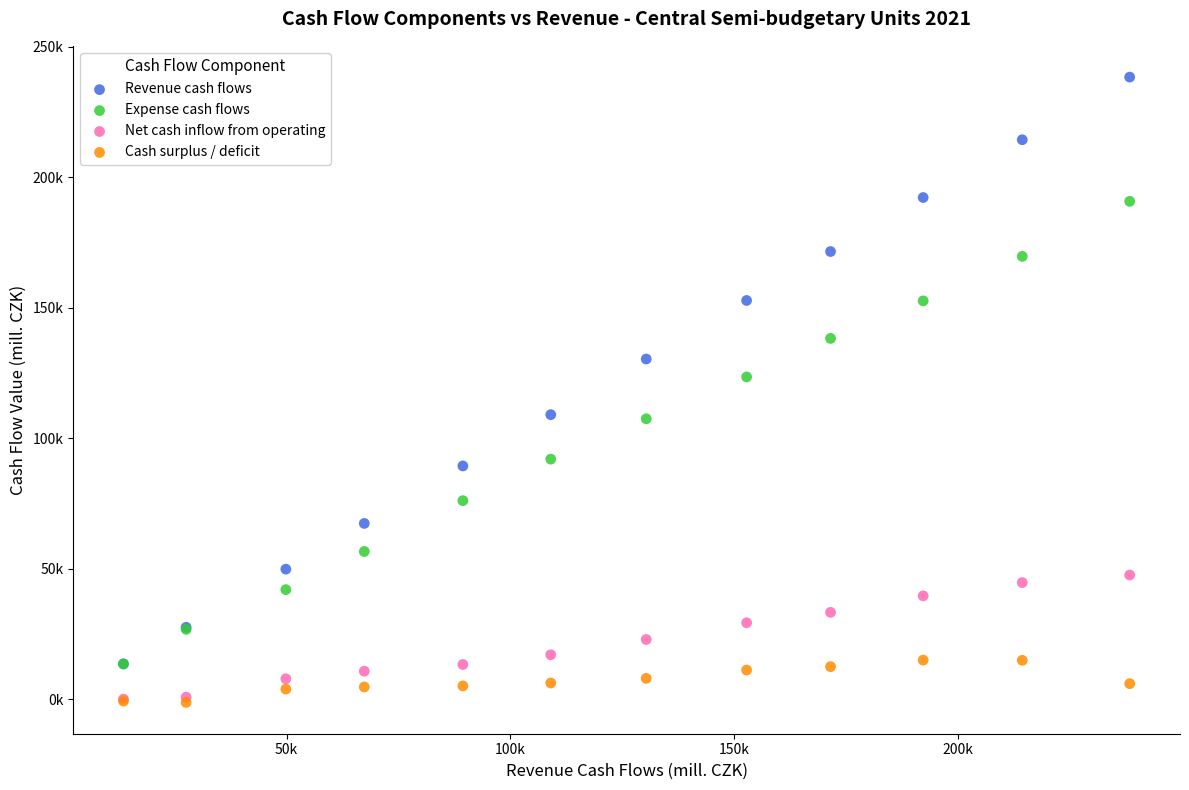

Which series has the largest Y range (max minus min)?

Revenue cash flows